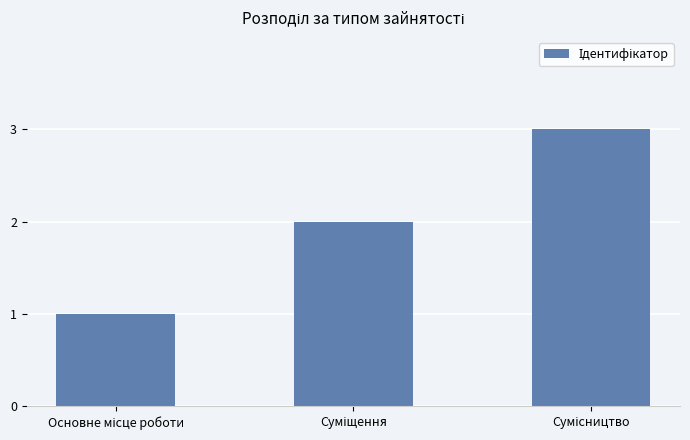

Are the bars horizontal?

No